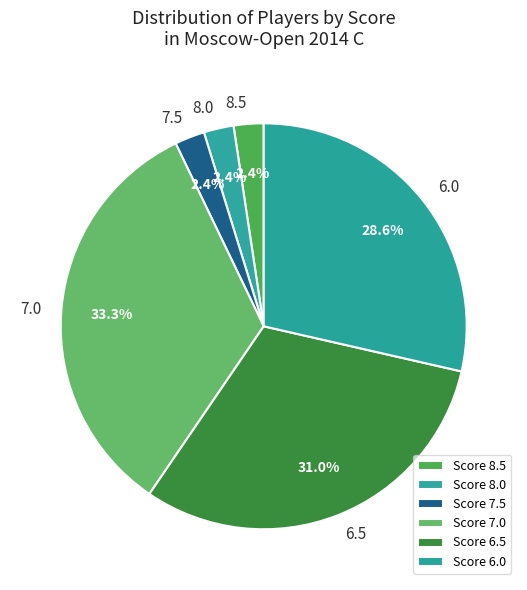

To the nearest percent, what portion does 7.5 represent?

2%